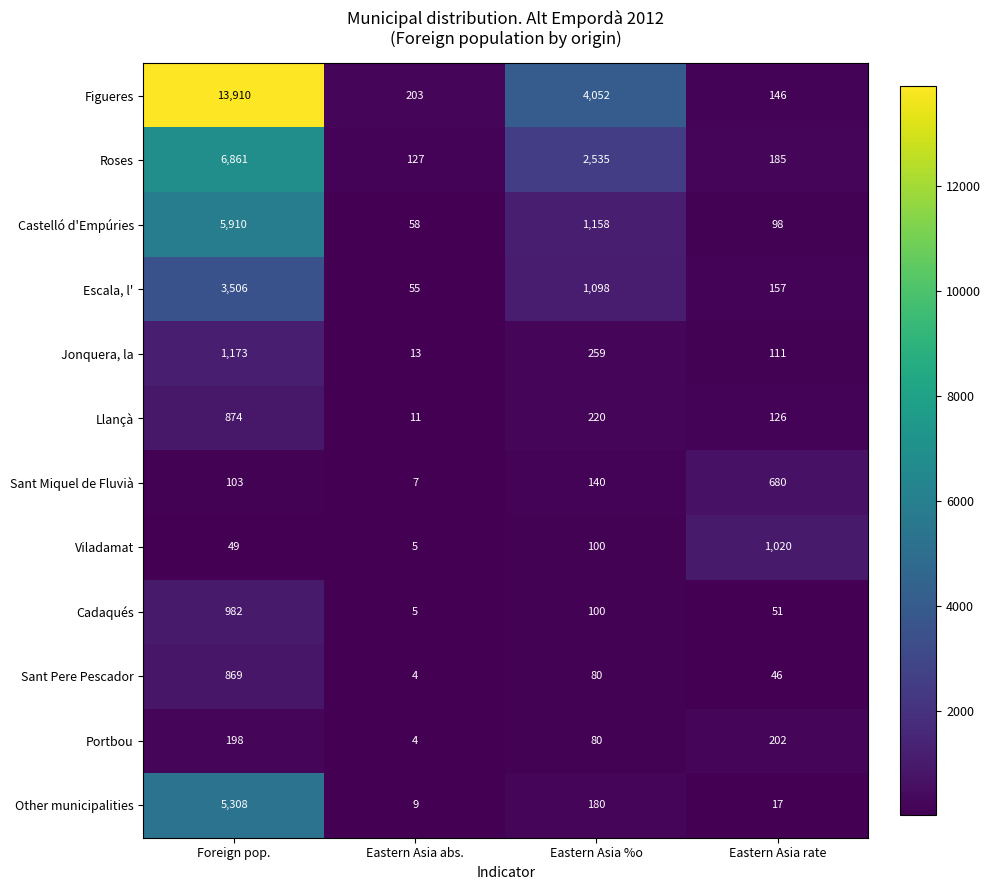

What is the sum of the Jonquera, la values at Eastern Asia %o and Eastern Asia rate?

370